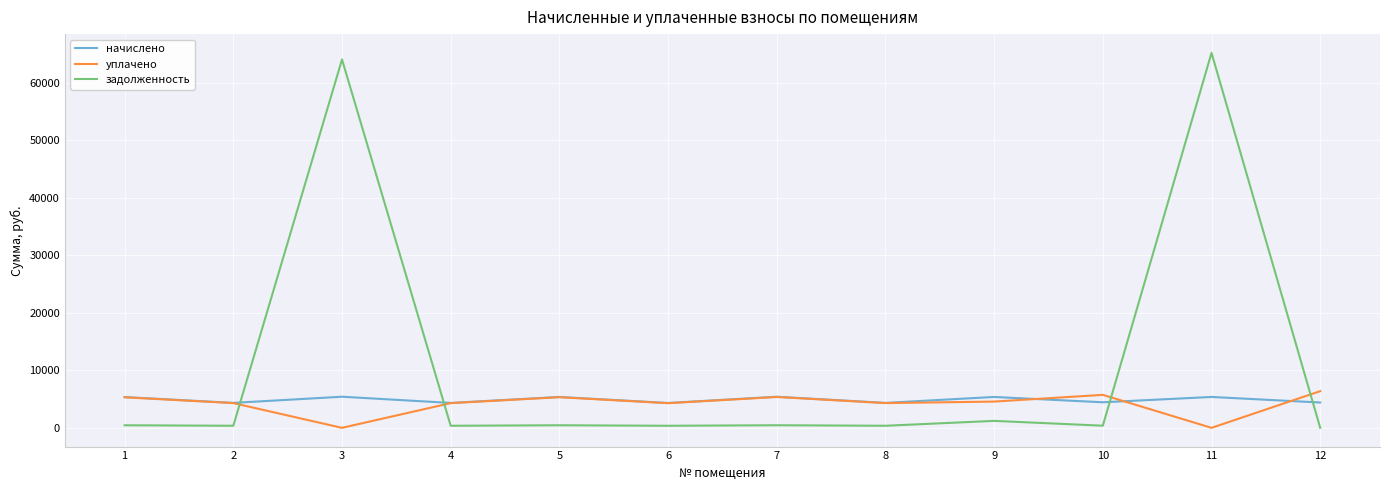

What is the average value of the начислено series?

4872.5